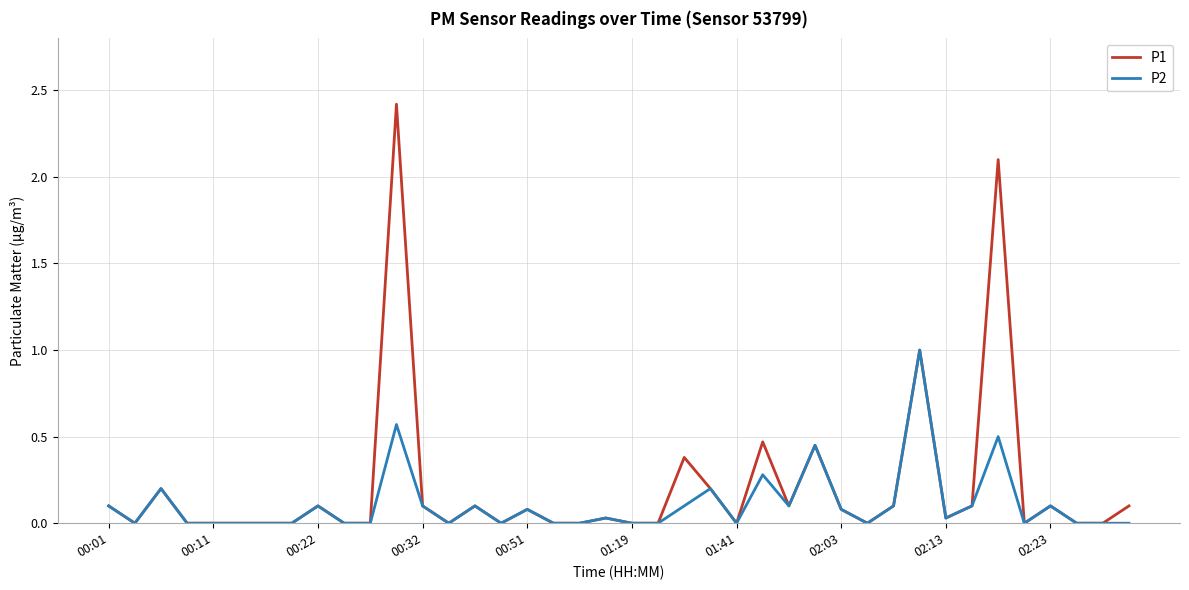

How many lines are shown in the chart?

2